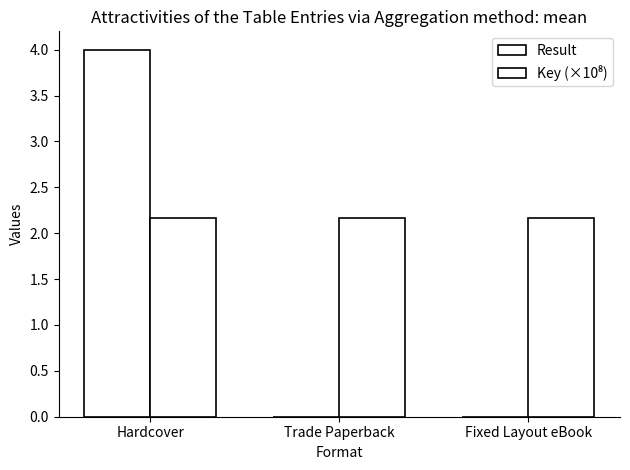

Rank the series by their maximum value, from lowest to highest.

Key (×10⁸), Result